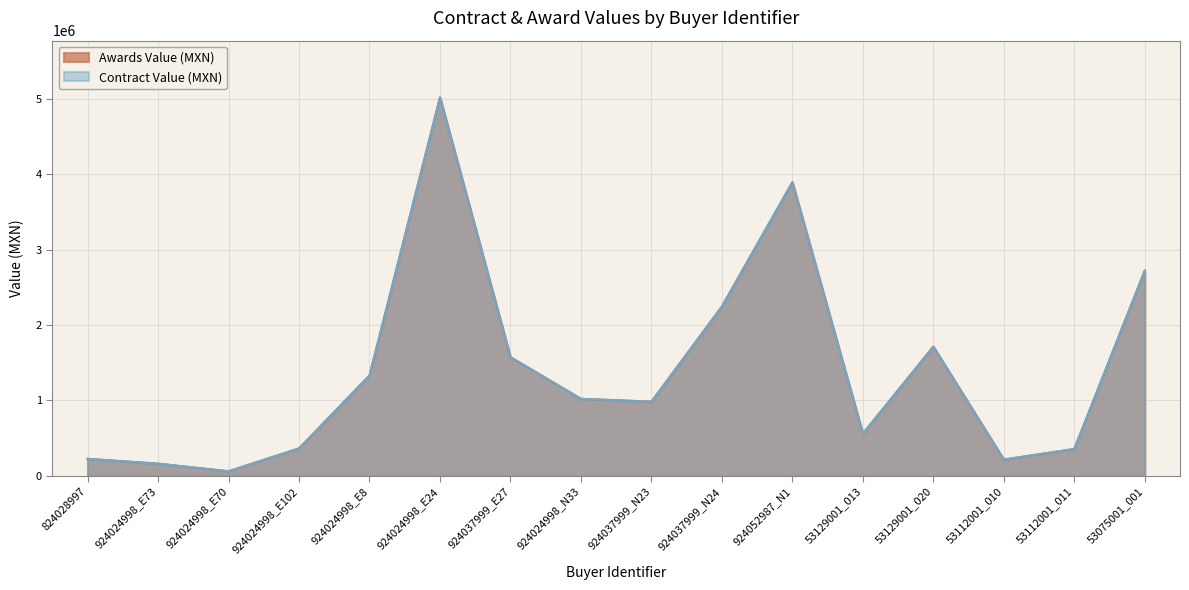

What is the sum of all Contract Value (MXN) values?

22438839.2